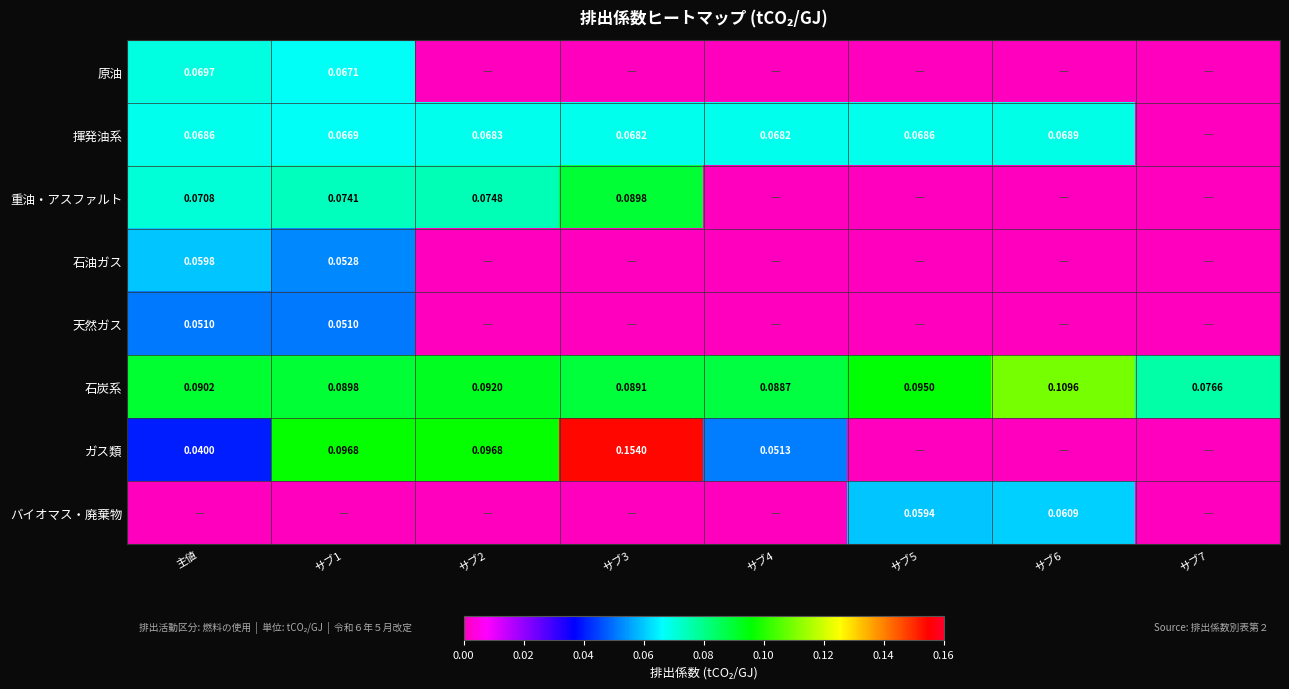

Between サブ4 and サブ2, which is larger?

サブ4